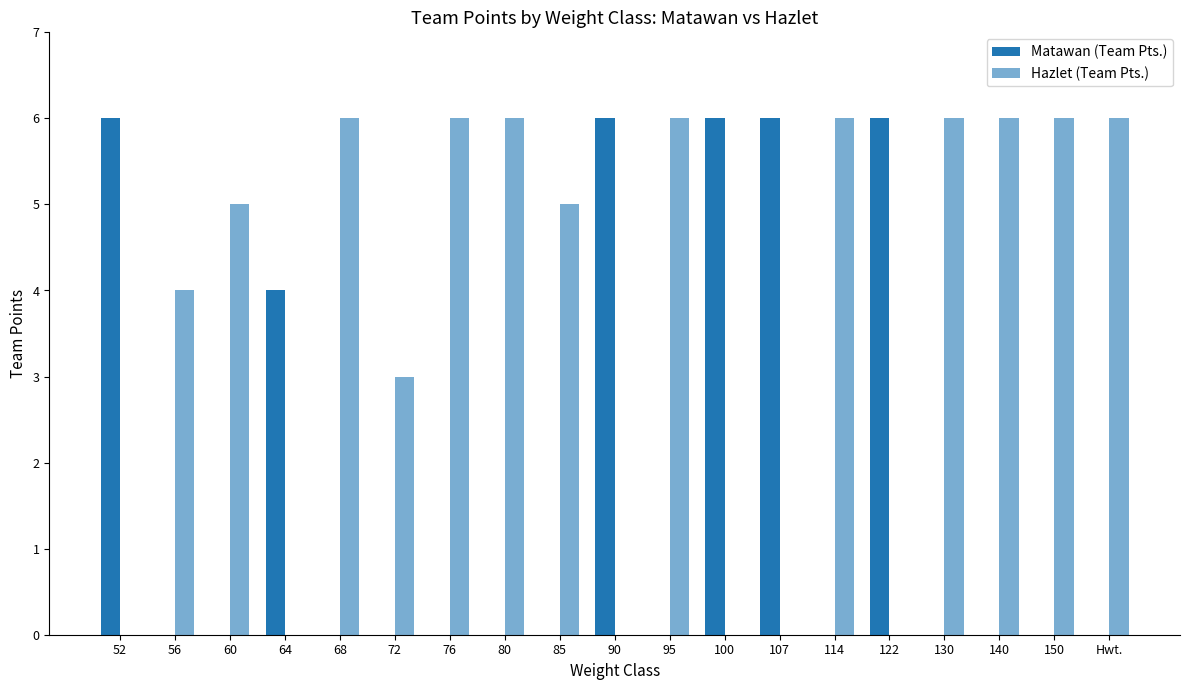

The value of Hazlet (Team Pts.) at 130 is 6. True or false?

True